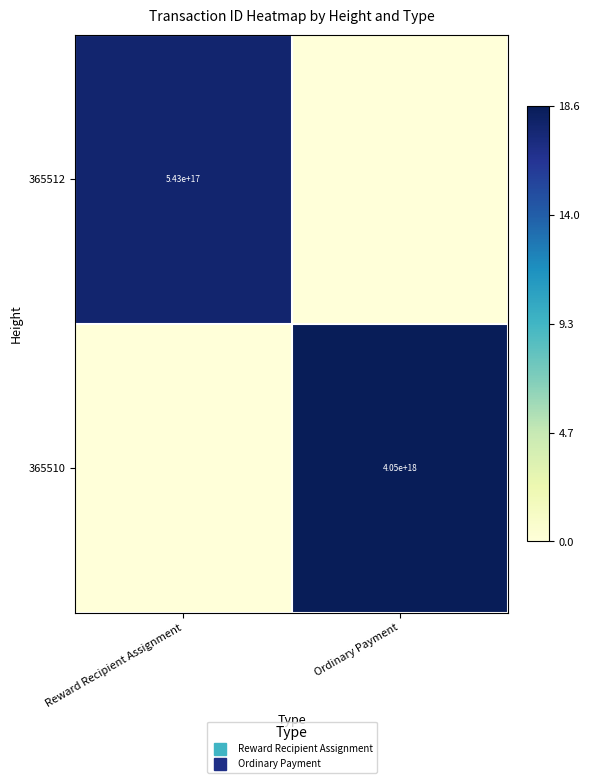

Where does the 365510 series first go above 18?

Ordinary Payment